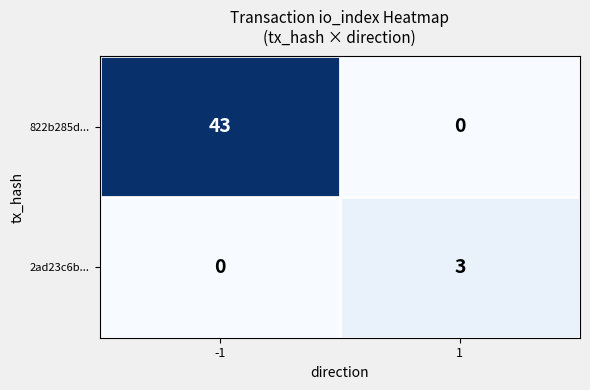

At how many categories does at least one series exceed 38?

1